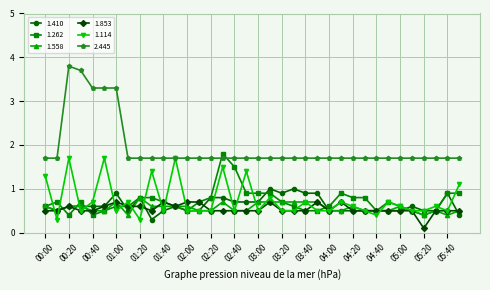

Which series has the largest range (max minus min)?

2.445